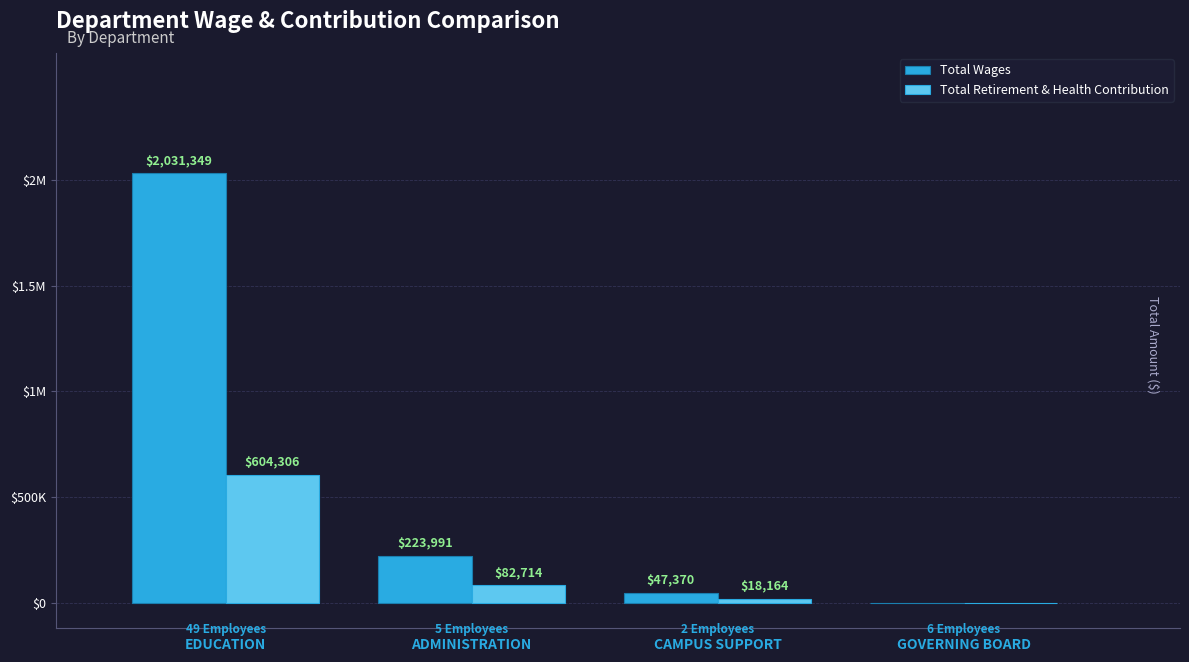

At which label does Total Wages first exceed 223991?

EDUCATION